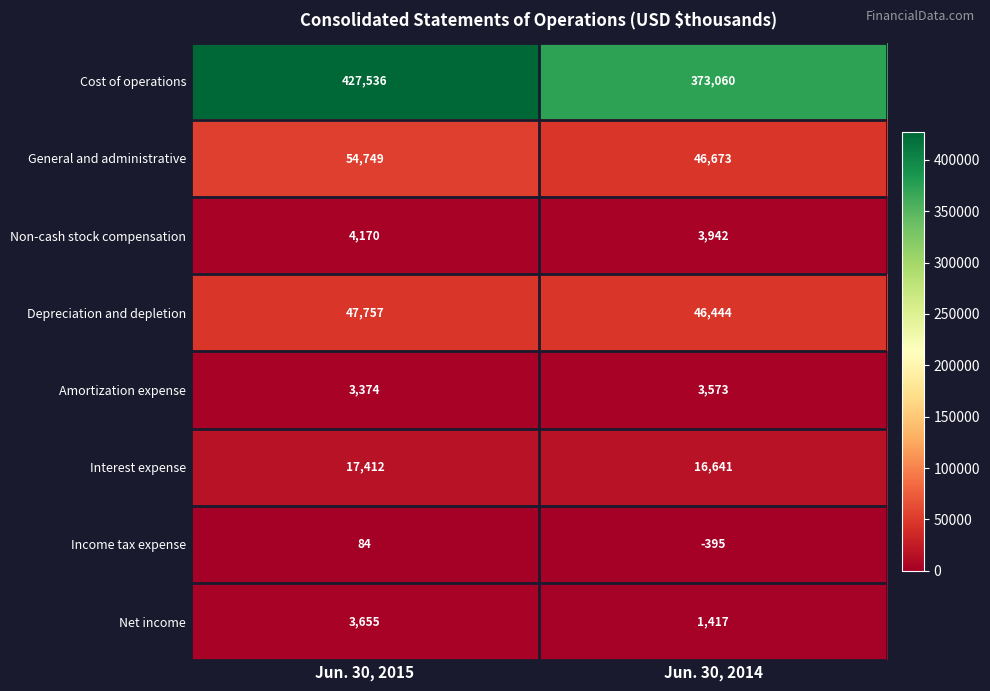

At which category is the sum across all series the highest?

Jun. 30, 2015